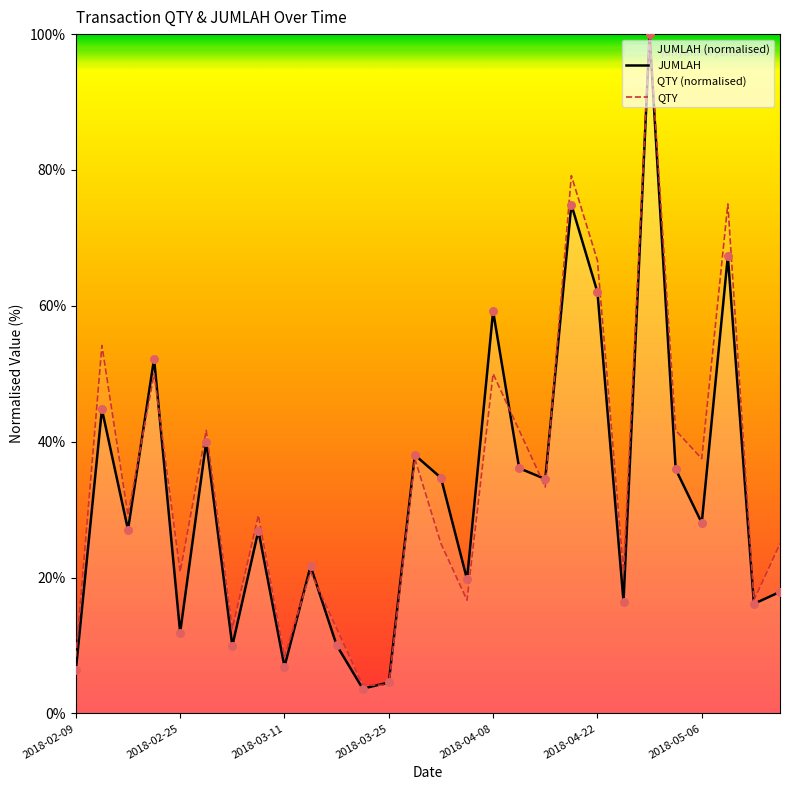

Which series contains the lowest Y value?

JUMLAH